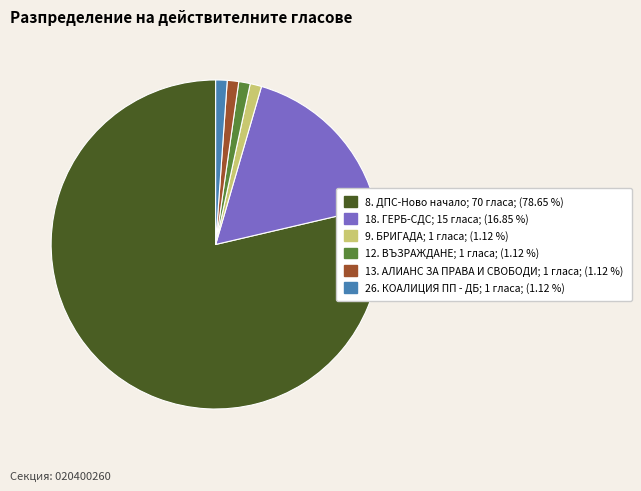

Which category has the biggest portion of the pie?

8. ДПС-Ново начало